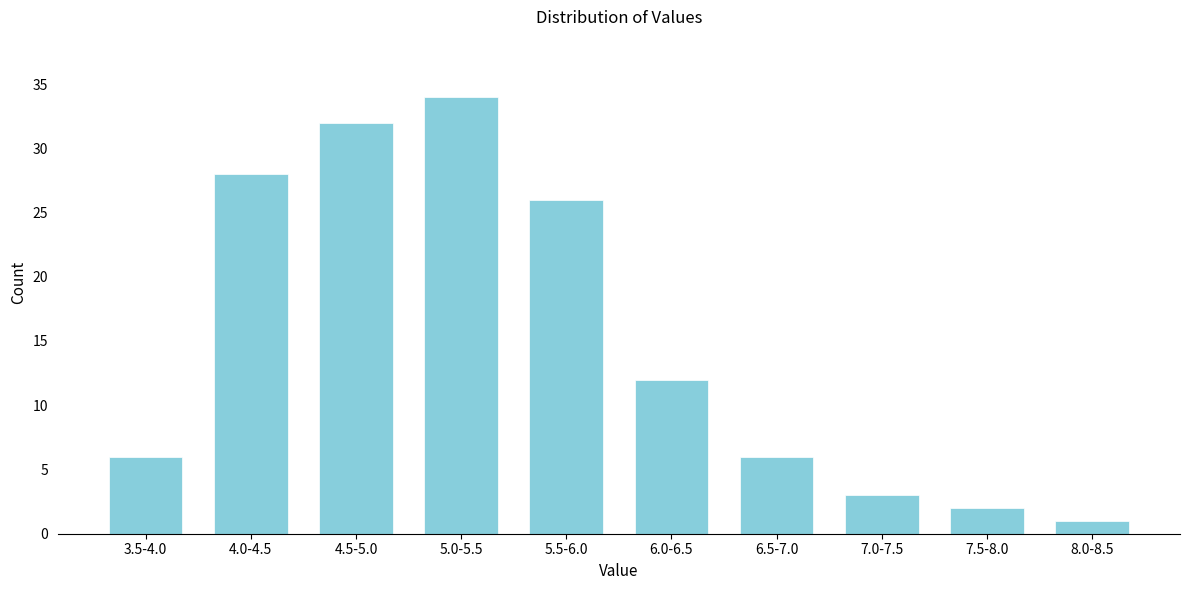

Reading left to right, list all the values displayed in this chart.

6	28	32	34	26	12	6	3	2	1